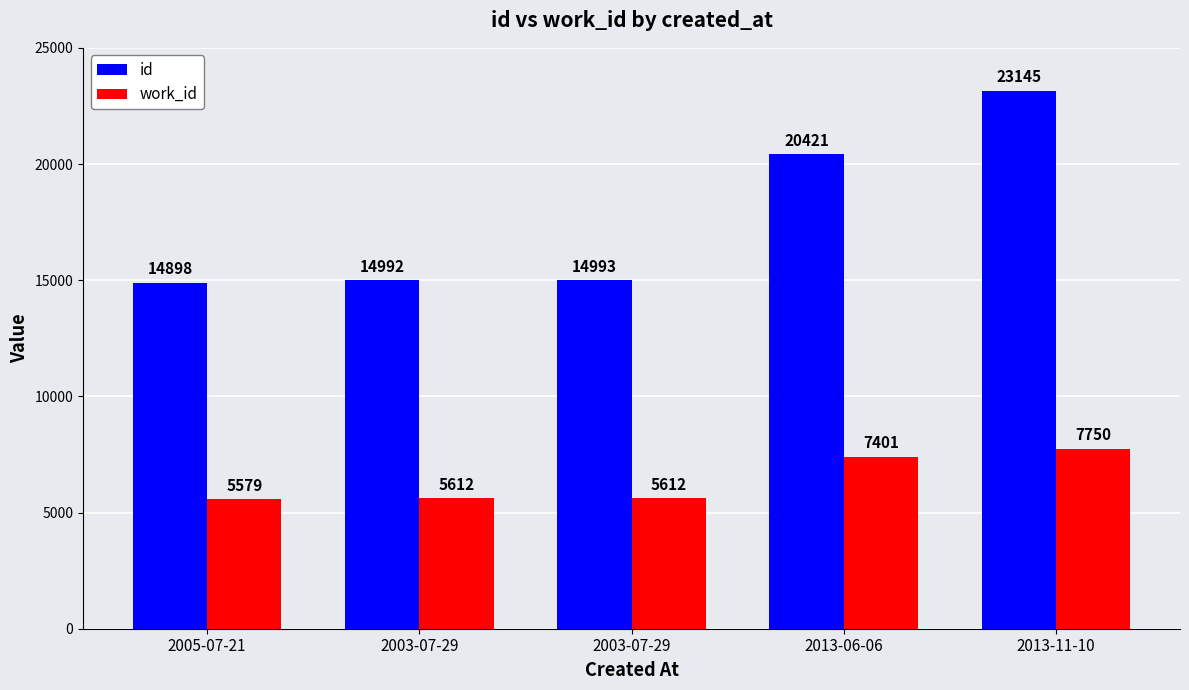

What is the minimum value shown in the chart?

5579